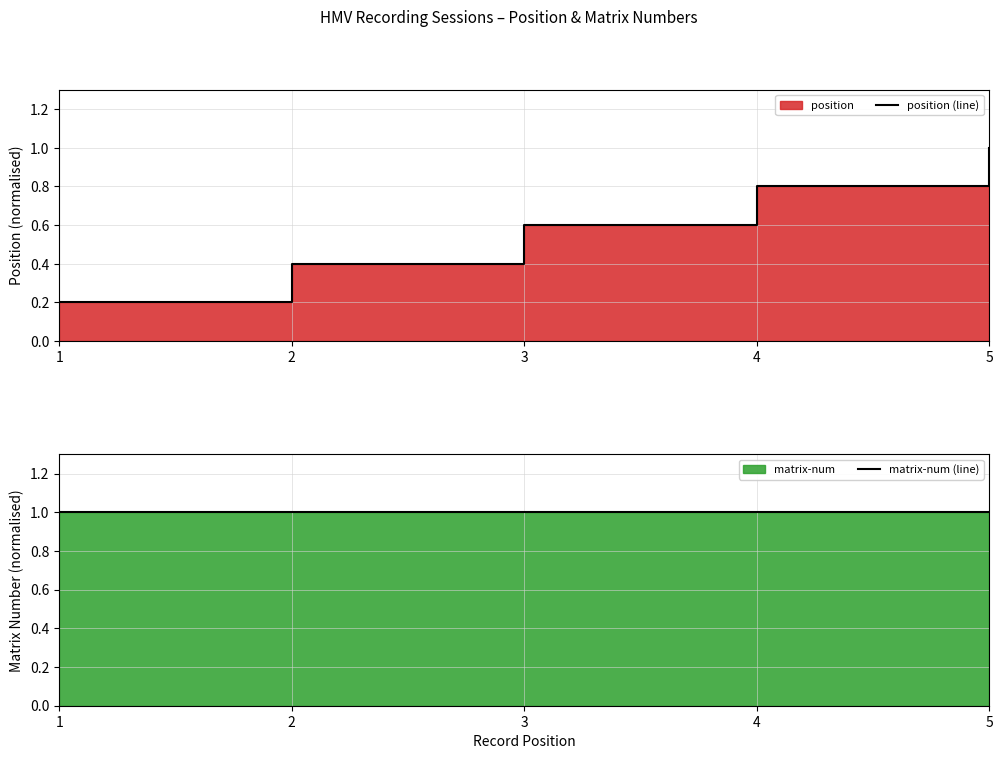

What is the value of the position (line) point at the 4th from the left?

0.8